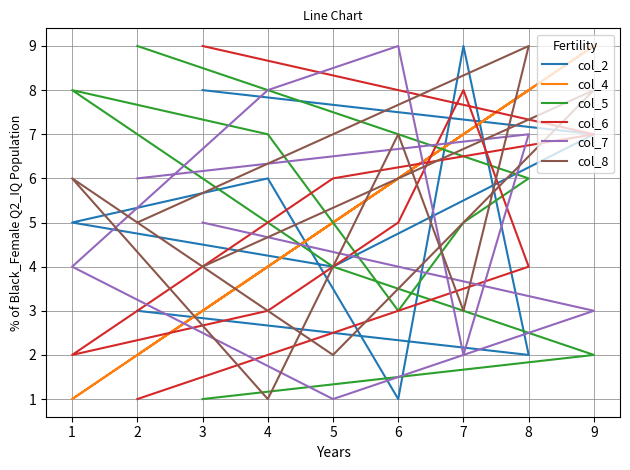

At how many categories does at least one series exceed 3?

9